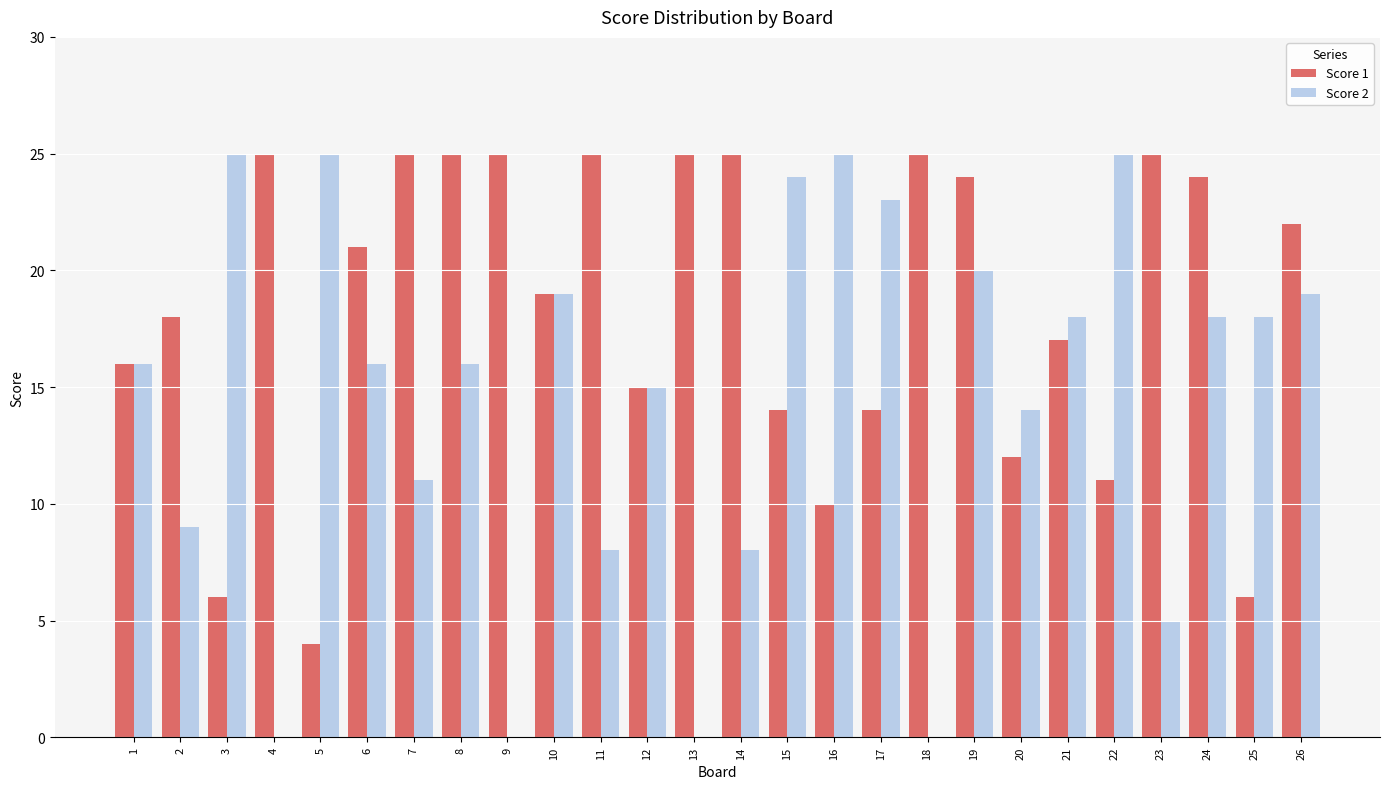

What is the total value across all series at 11?

33